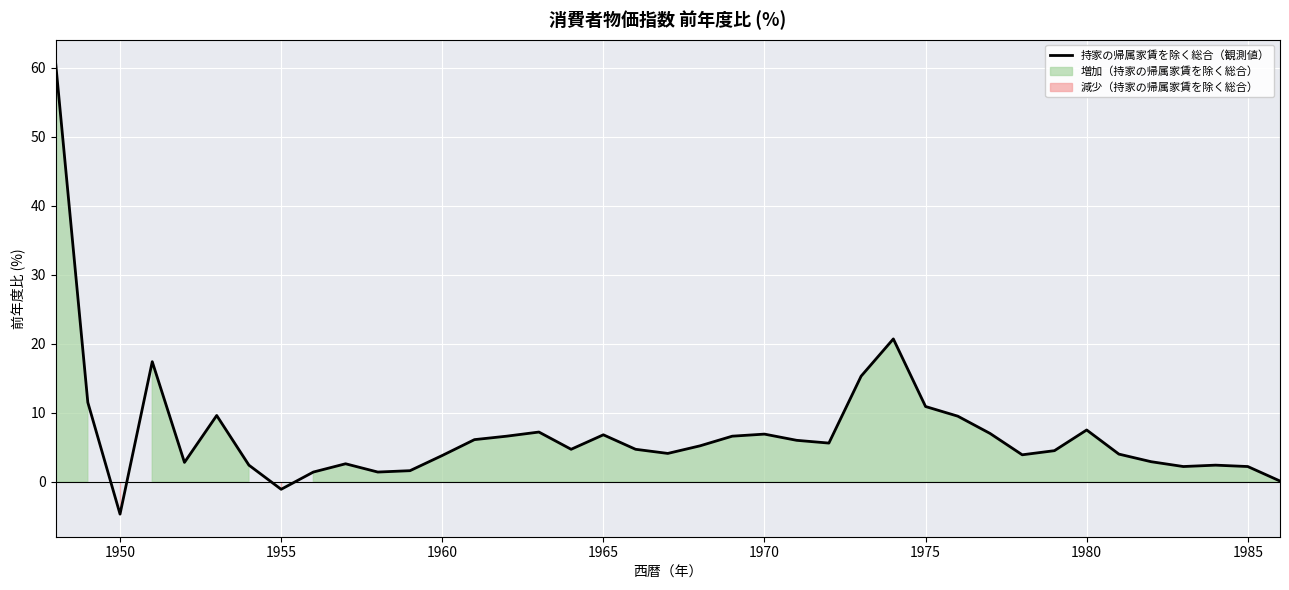

How many data points are above 4?

23